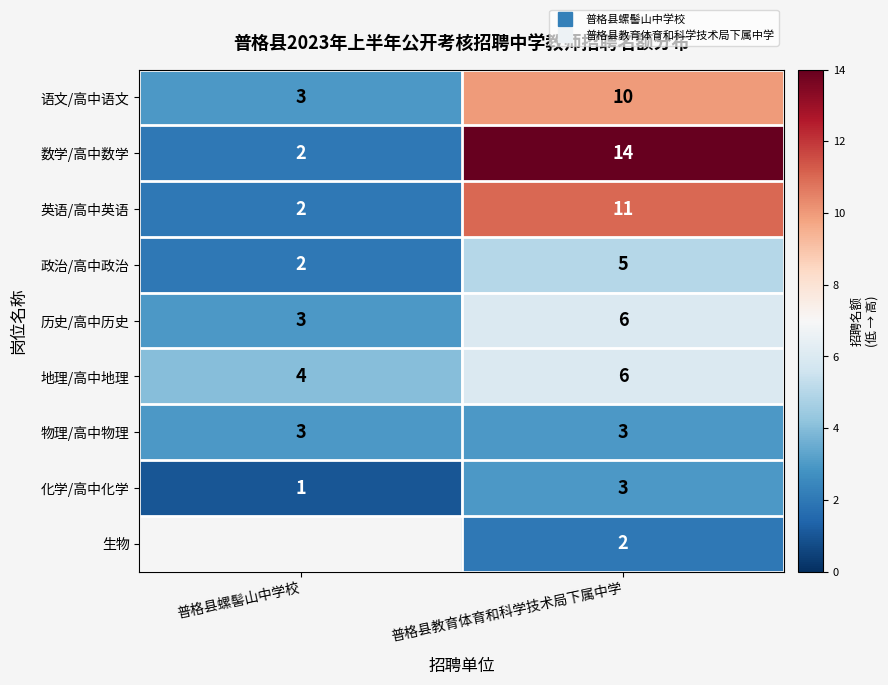

Which series has the largest total across all categories?

数学/高中数学